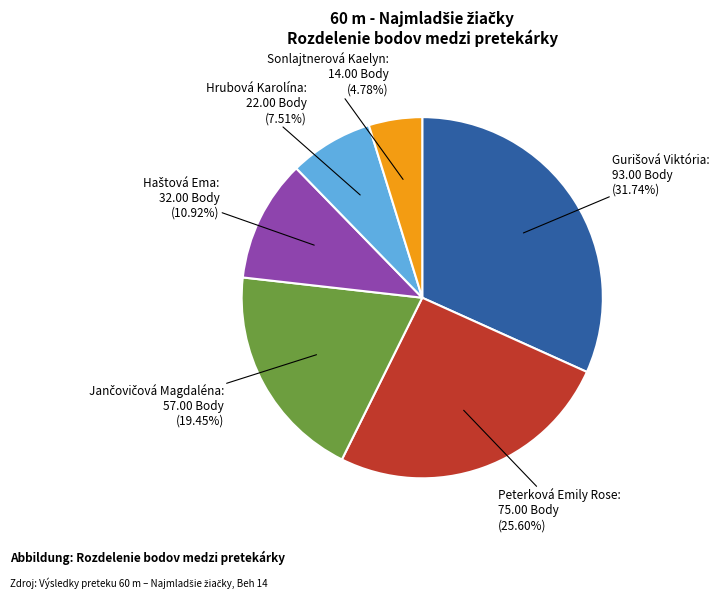

Which slice is the smallest?

Sonlajtnerová Kaelyn